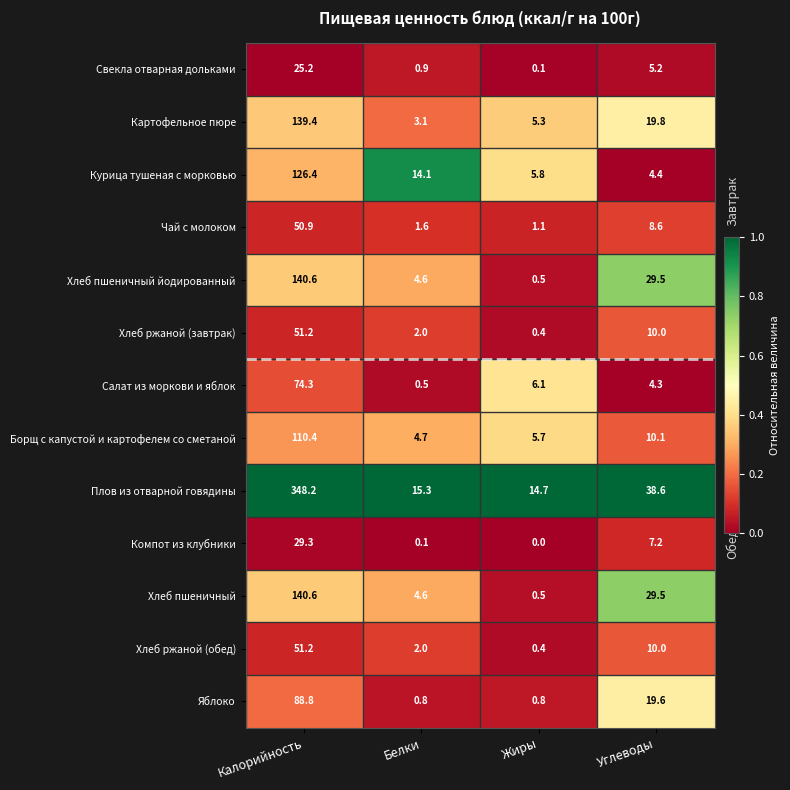

Count the number of data series in this chart.

13